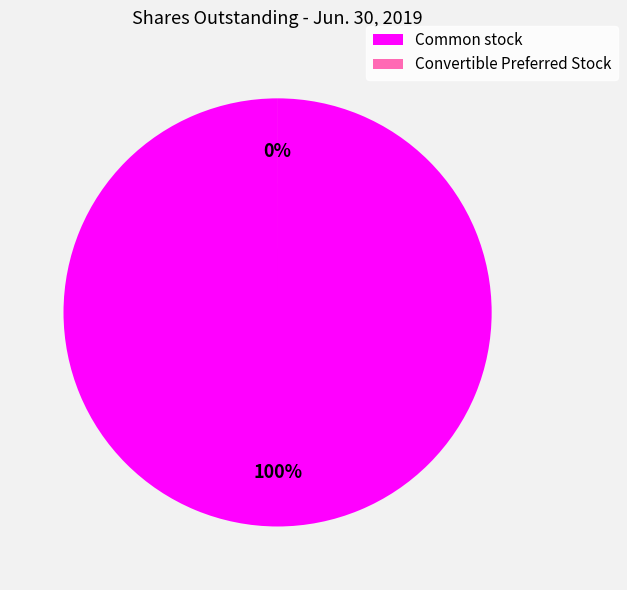

True or false: Convertible Preferred Stock, shares outstanding accounts for 0% of the total.

True